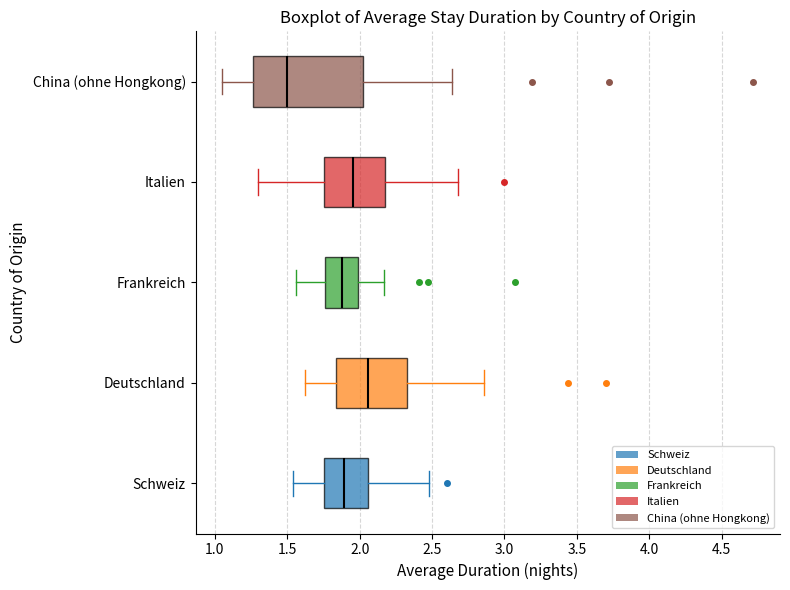

Reading bottom to top, transcribe this box plot: for each box, give where its median line is, the range the box spans, and where its two whiskers end, as read against the x-axis. The values are not printed on the chart, so give them approximately, as read against the axis.

Schweiz: median 1.90, box 1.75 to 2.05, whiskers 1.55 to 2.50
Deutschland: median 2.05, box 1.85 to 2.35, whiskers 1.60 to 2.85
Frankreich: median 1.90, box 1.75 to 2.00, whiskers 1.55 to 2.15
Italien: median 1.95, box 1.75 to 2.20, whiskers 1.30 to 2.70
China (ohne Hongkong): median 1.50, box 1.25 to 2.05, whiskers 1.05 to 2.65